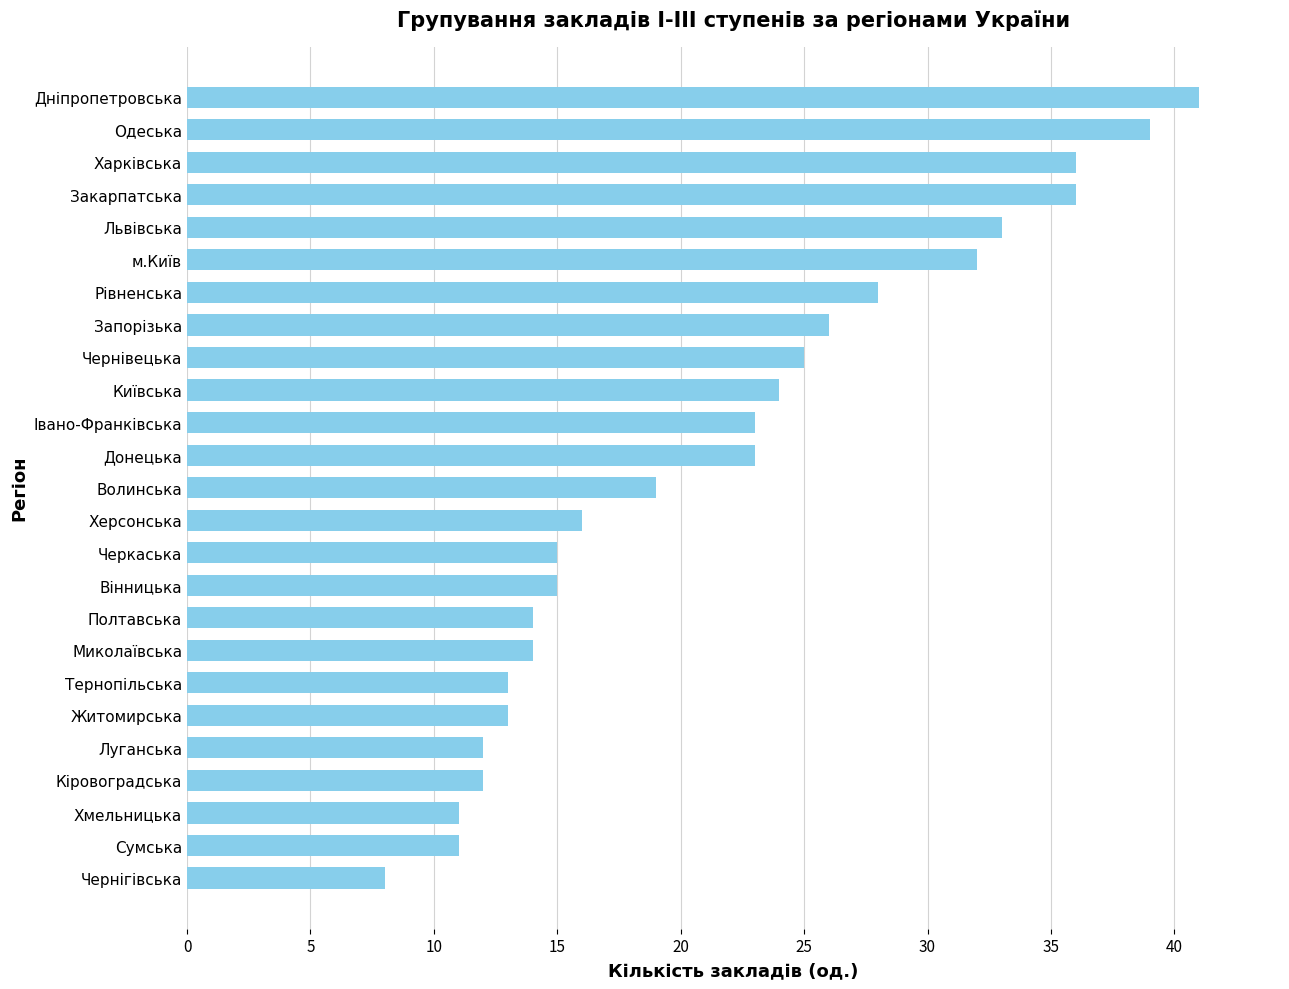

What is the ratio of the value at Донецька to the value at Сумська?

2.1